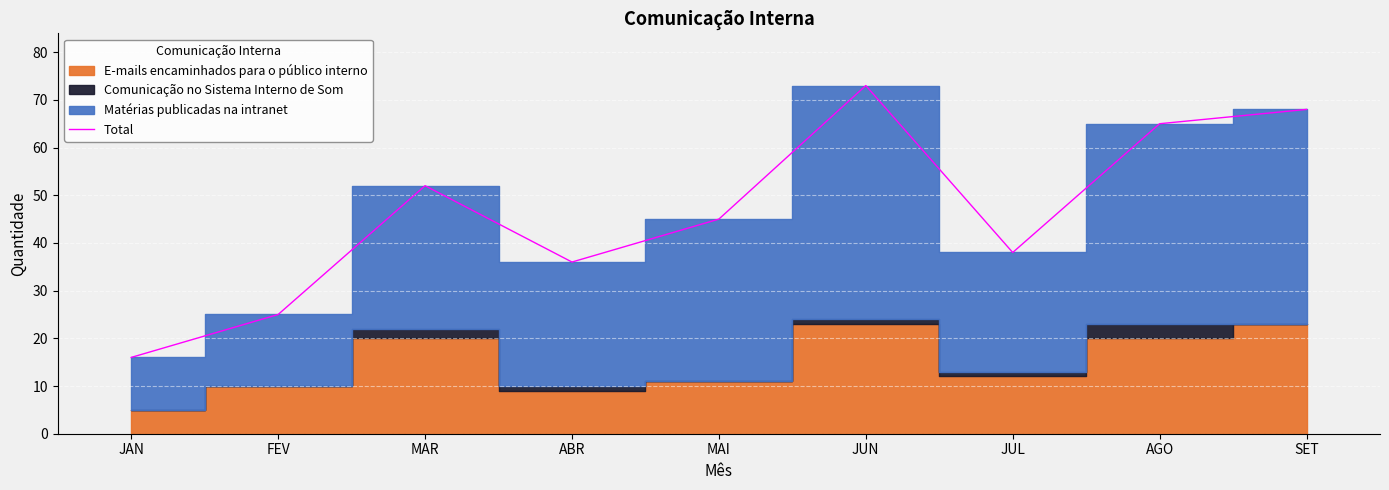

How many lines are shown in the chart?

1